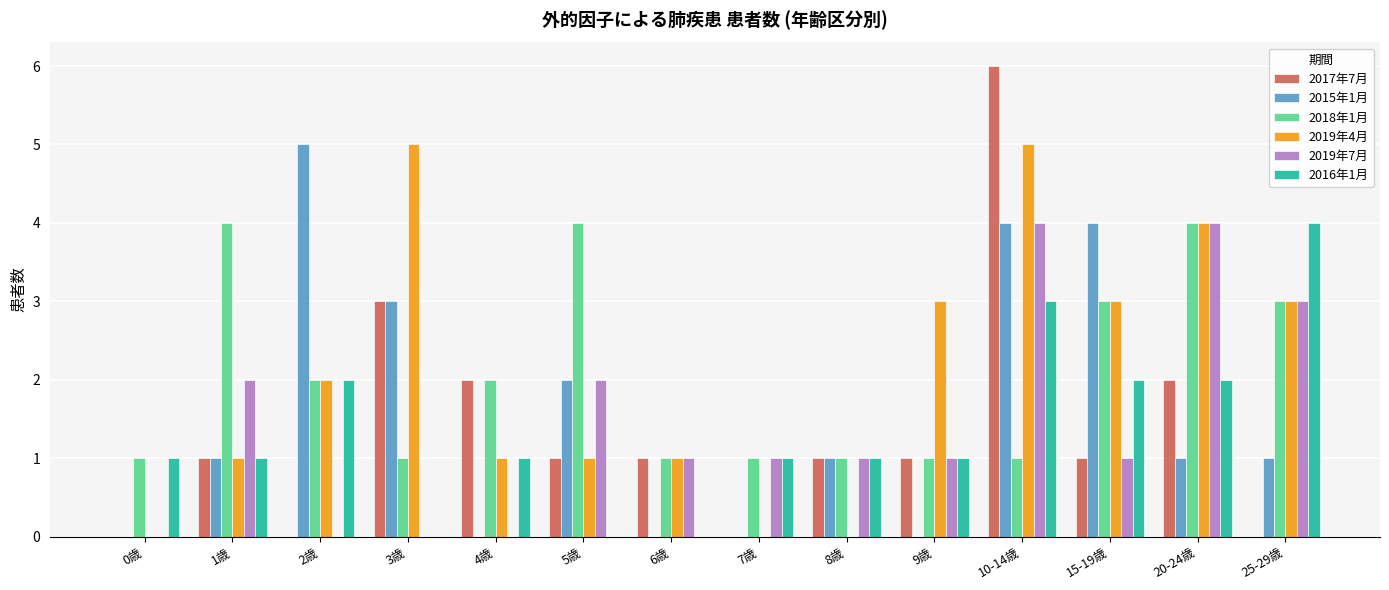

True or false: 2017年7月 has a value of 1 at 10-14歳.

False